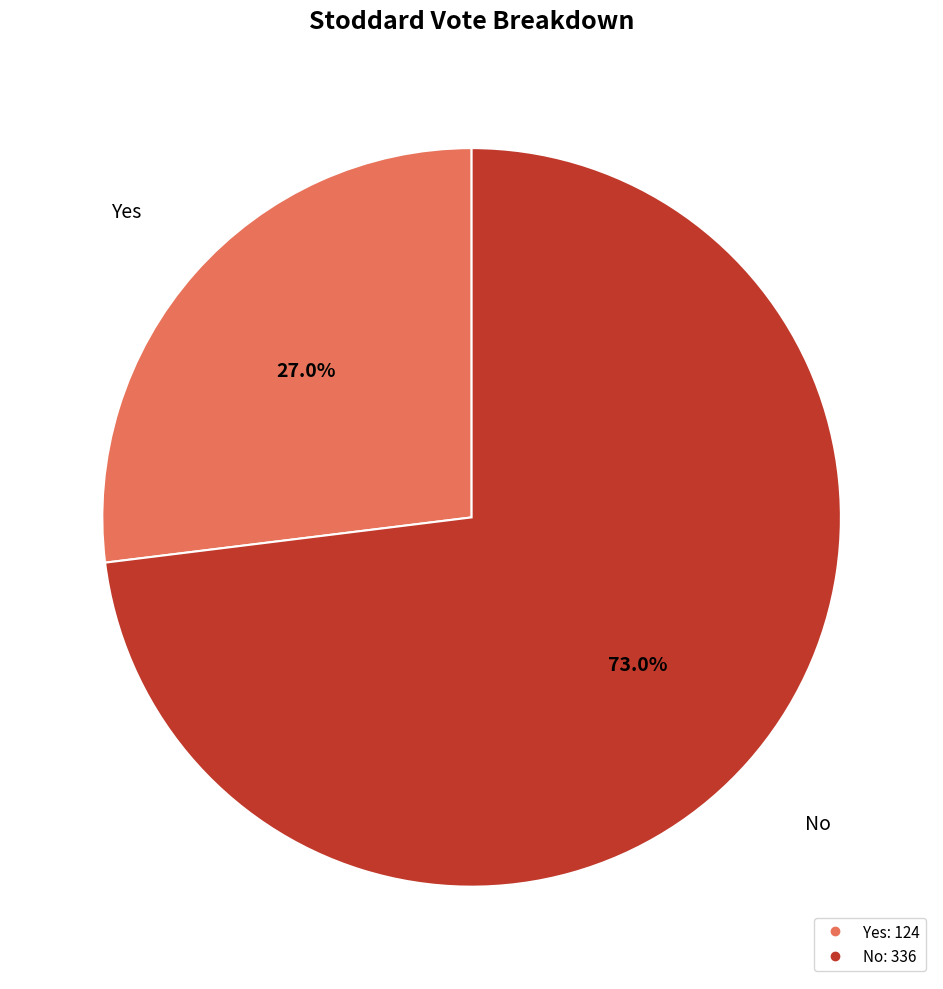

Is there any slice that represents more than half of the pie?

Yes